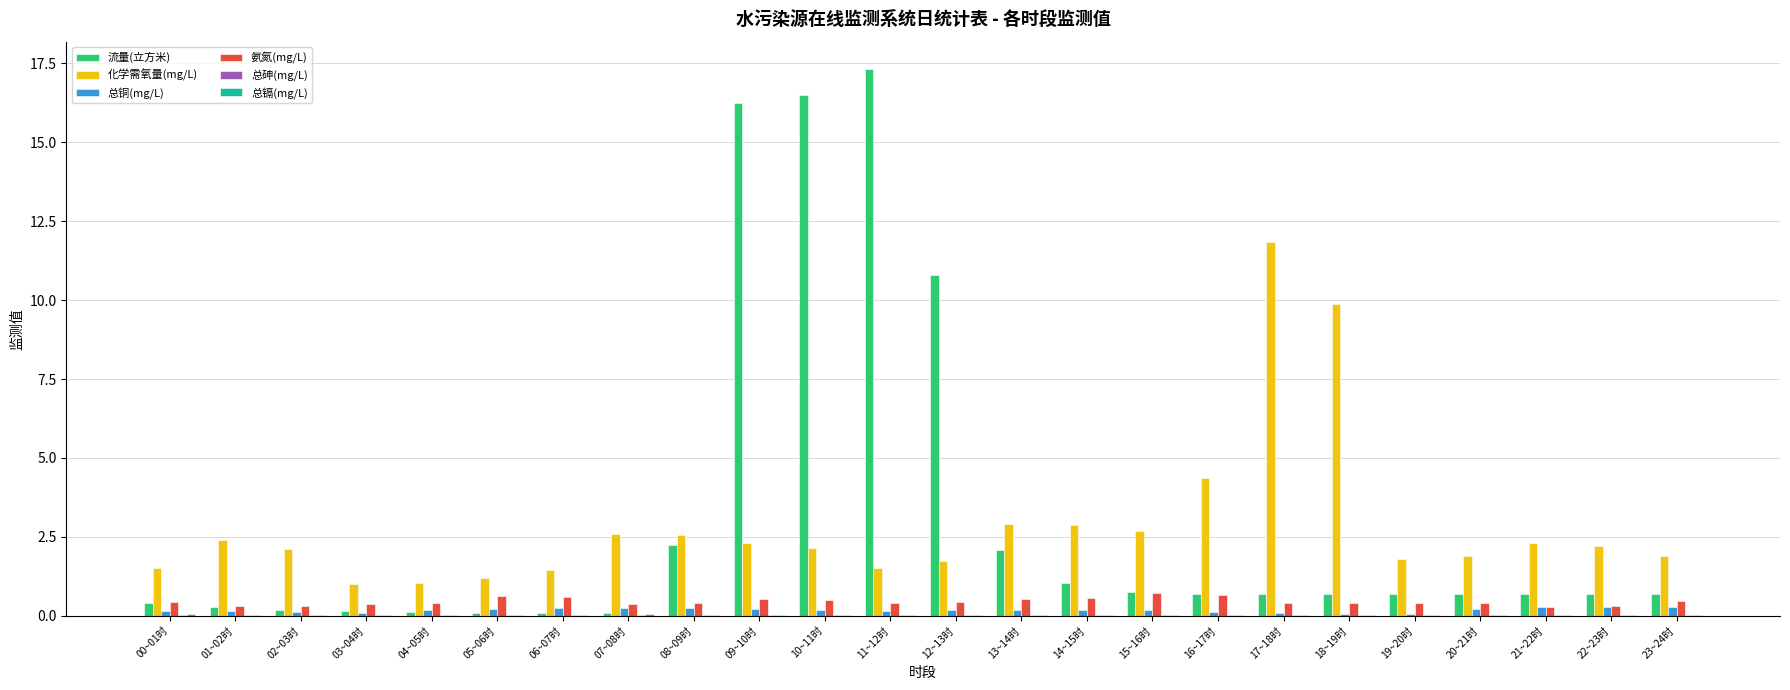

Are the bars horizontal?

No